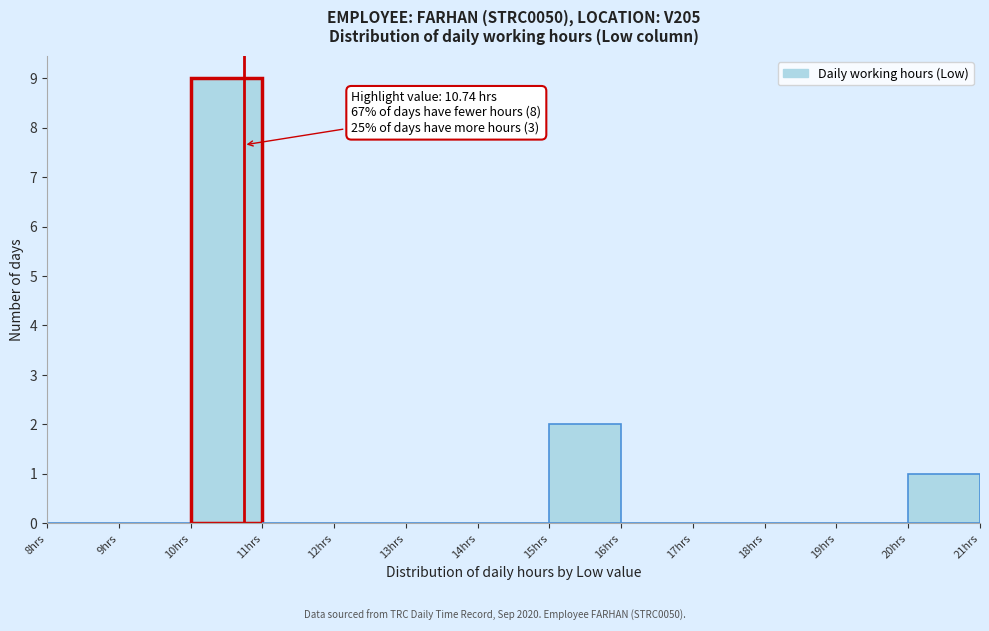

Over which range of the x-axis is the bar tallest?

10 to 11